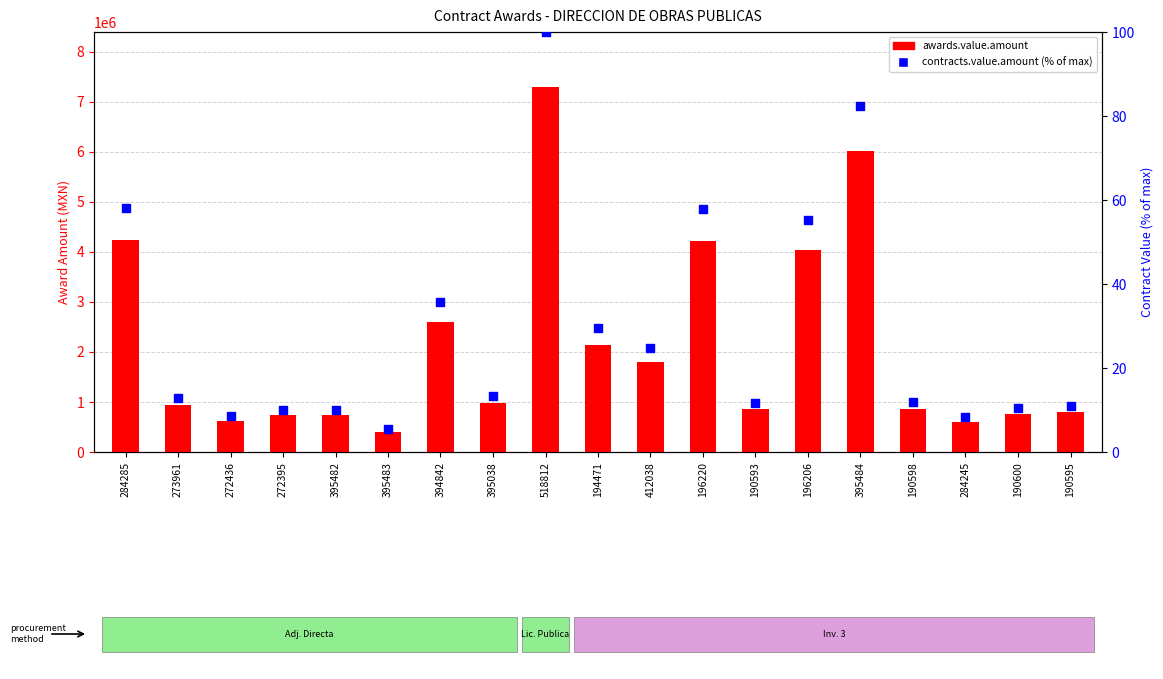

Which series has the largest Y range (max minus min)?

awards.value.amount